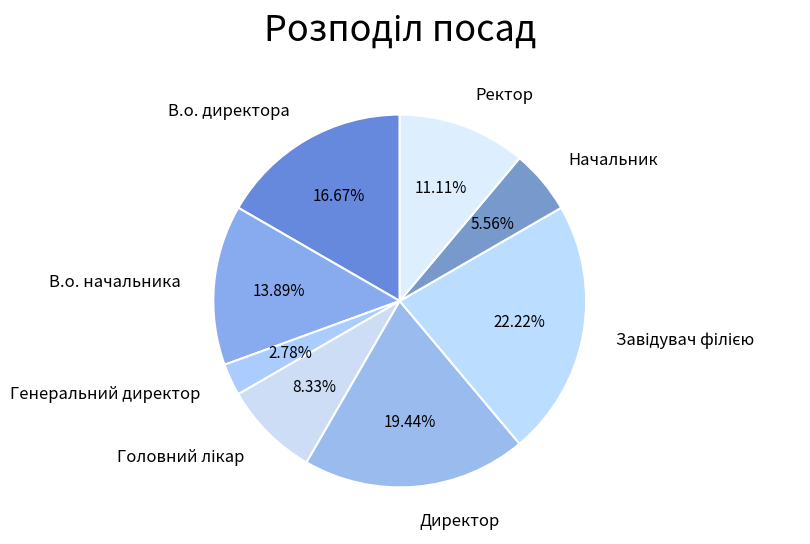

Which slice is the smallest?

Генеральний директор